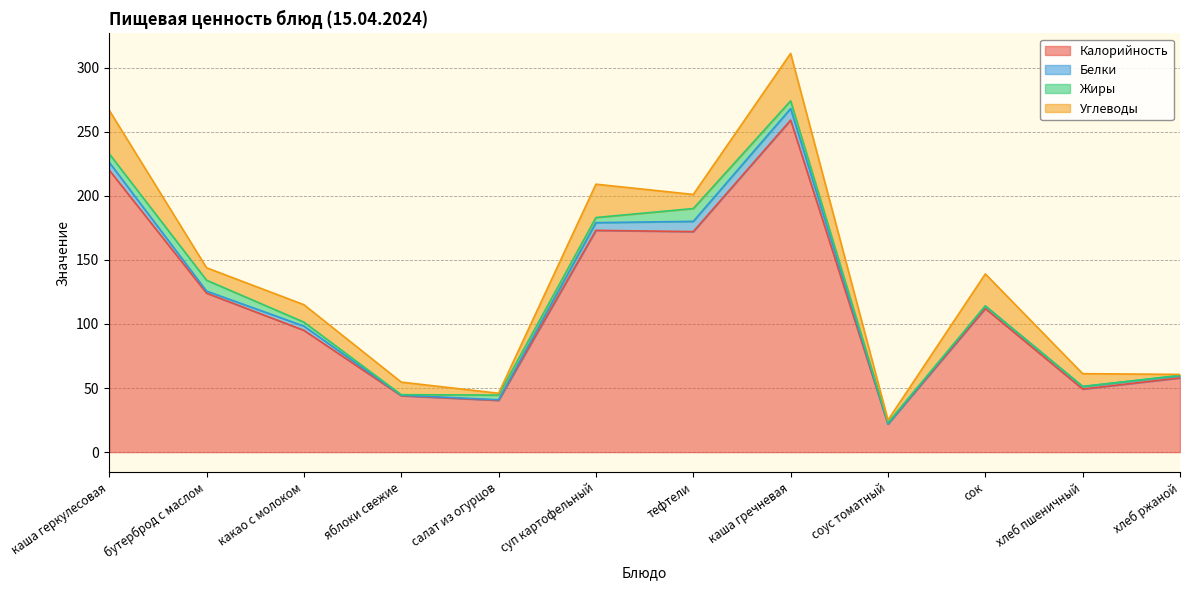

How many lines are shown in the chart?

4